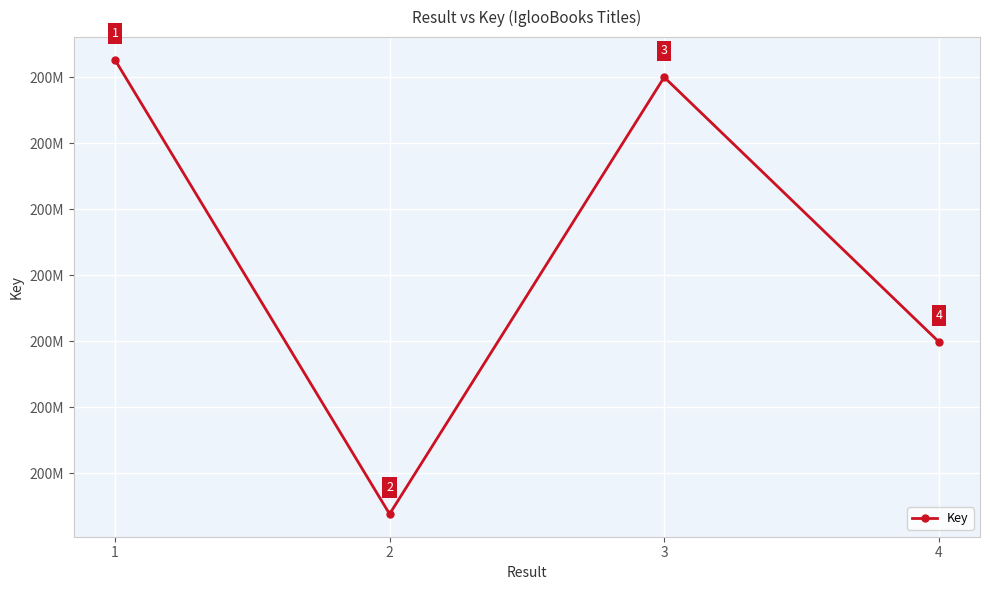

Does the chart have visible grid lines?

Yes